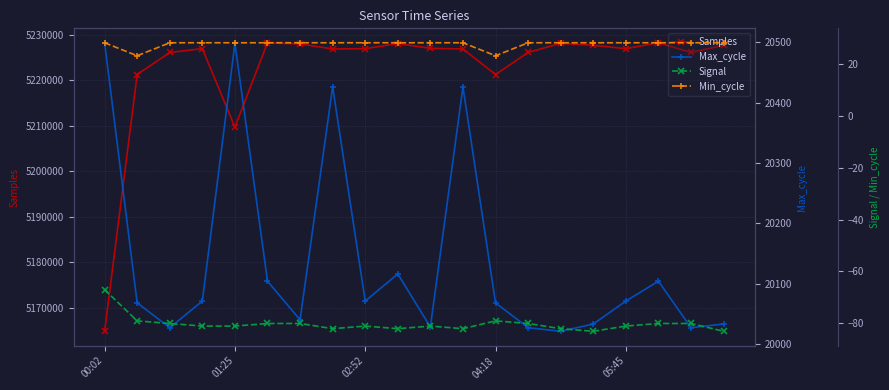

True or false: Samples has more than 1 points higher than both neighbors.

True